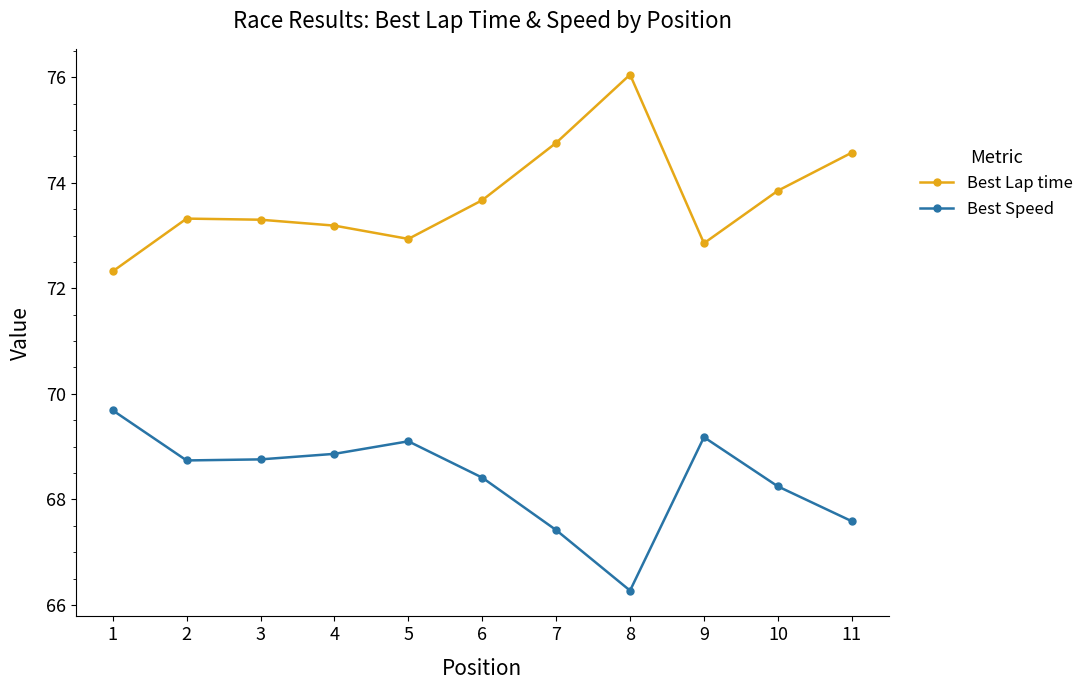

How many interior local valleys does the Best Lap time series have?

2